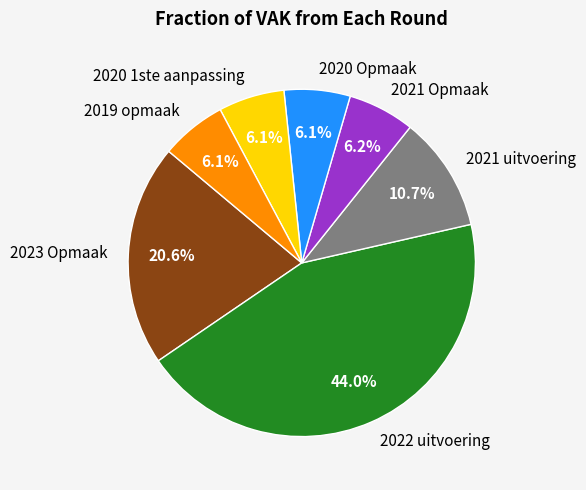

To the nearest percent, what is the combined percentage of 2021 uitvoering and 2020 1ste aanpassing?

17%